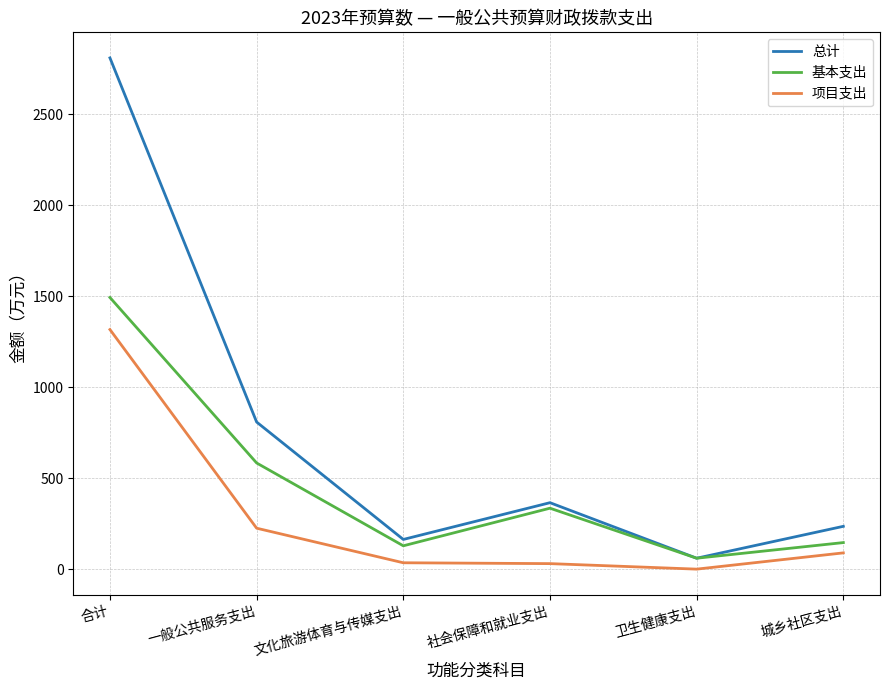

What is the maximum value for 总计?

2810.8